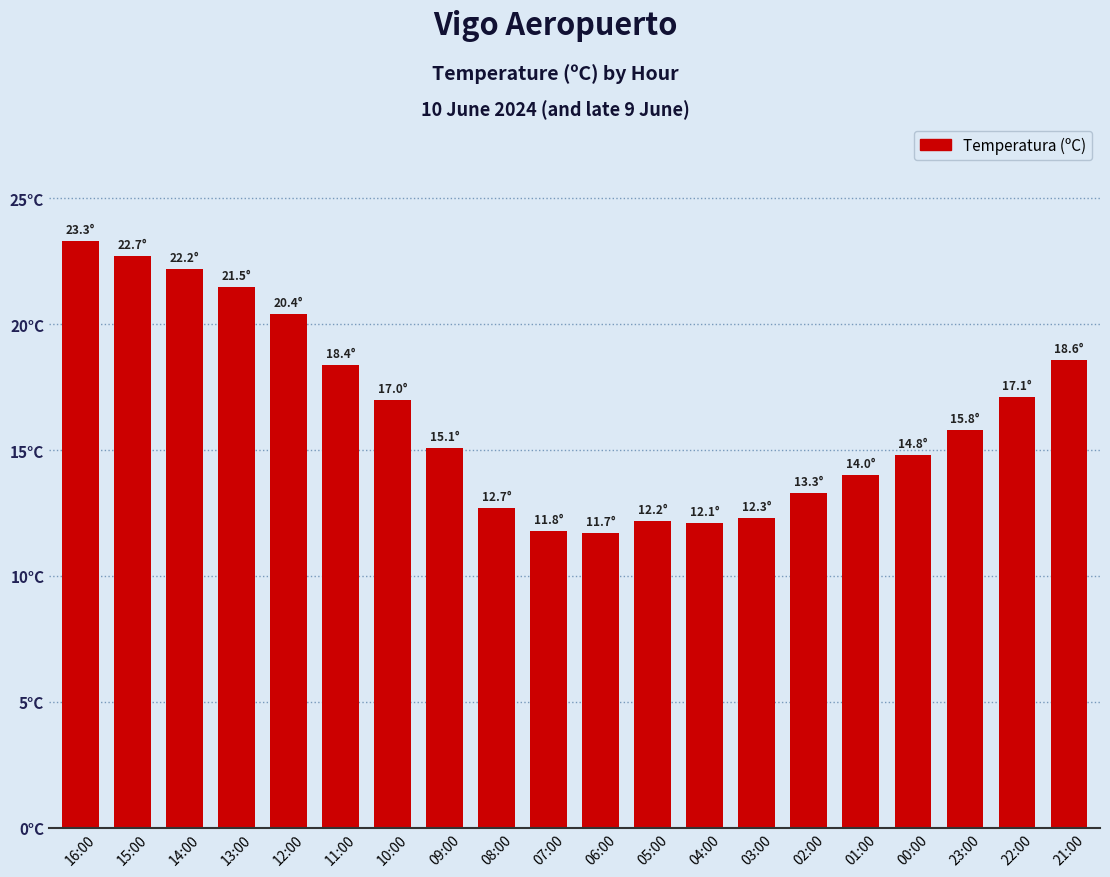

Is it true that the value at 23:00 is 15.8?

True